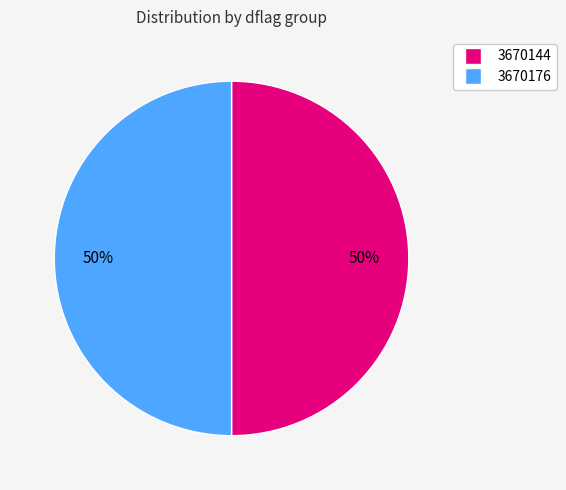

To the nearest percent, what is the average slice percentage?

50%